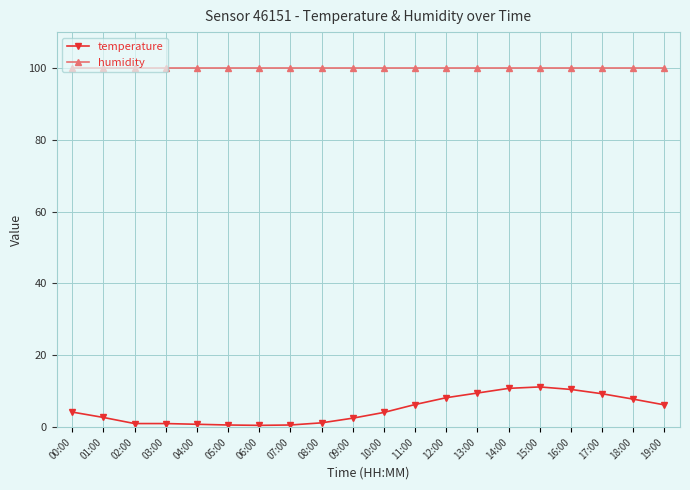

How many distinct data groups are displayed?

2